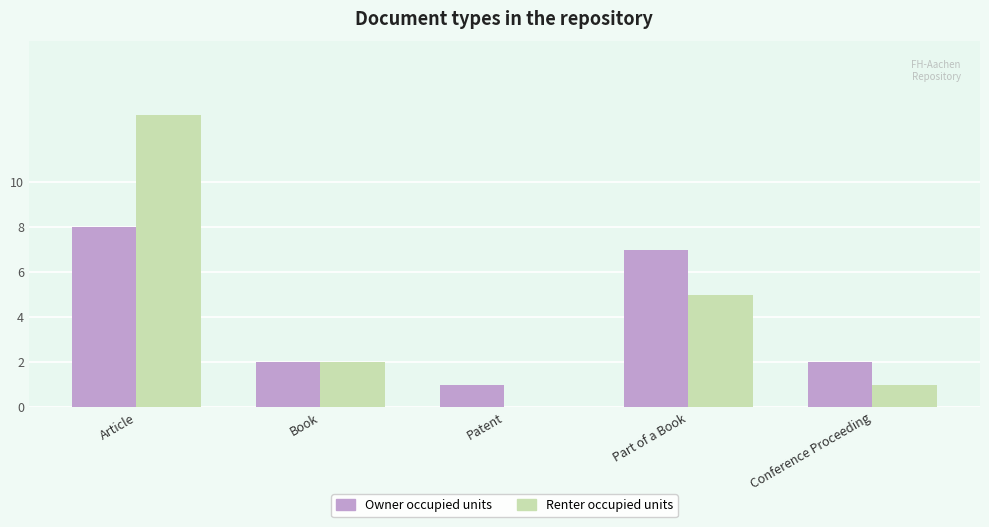

True or false: Renter occupied units has a value of 2 at Book.

True